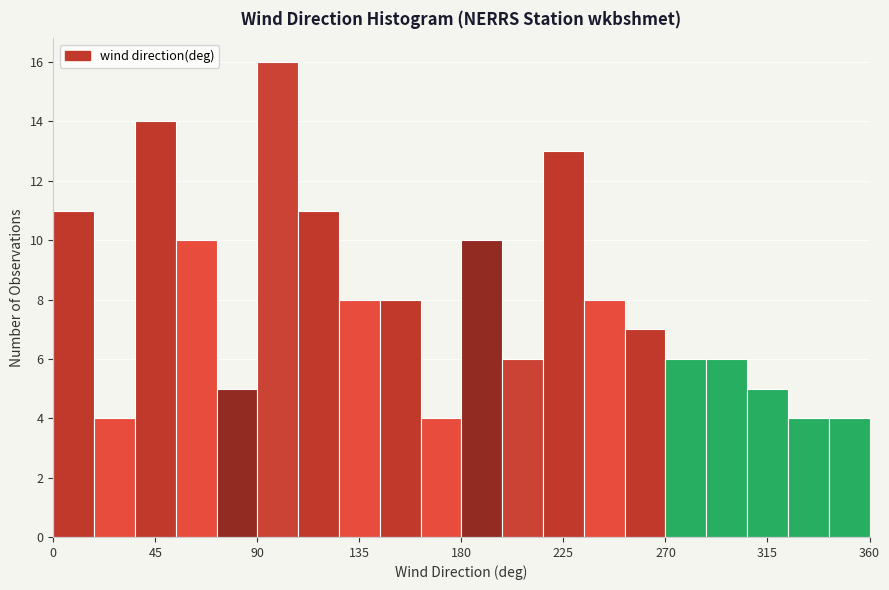

Around what value on the x-axis is the tallest bar? Give the approximate position of its centre, as read against the axis.

100